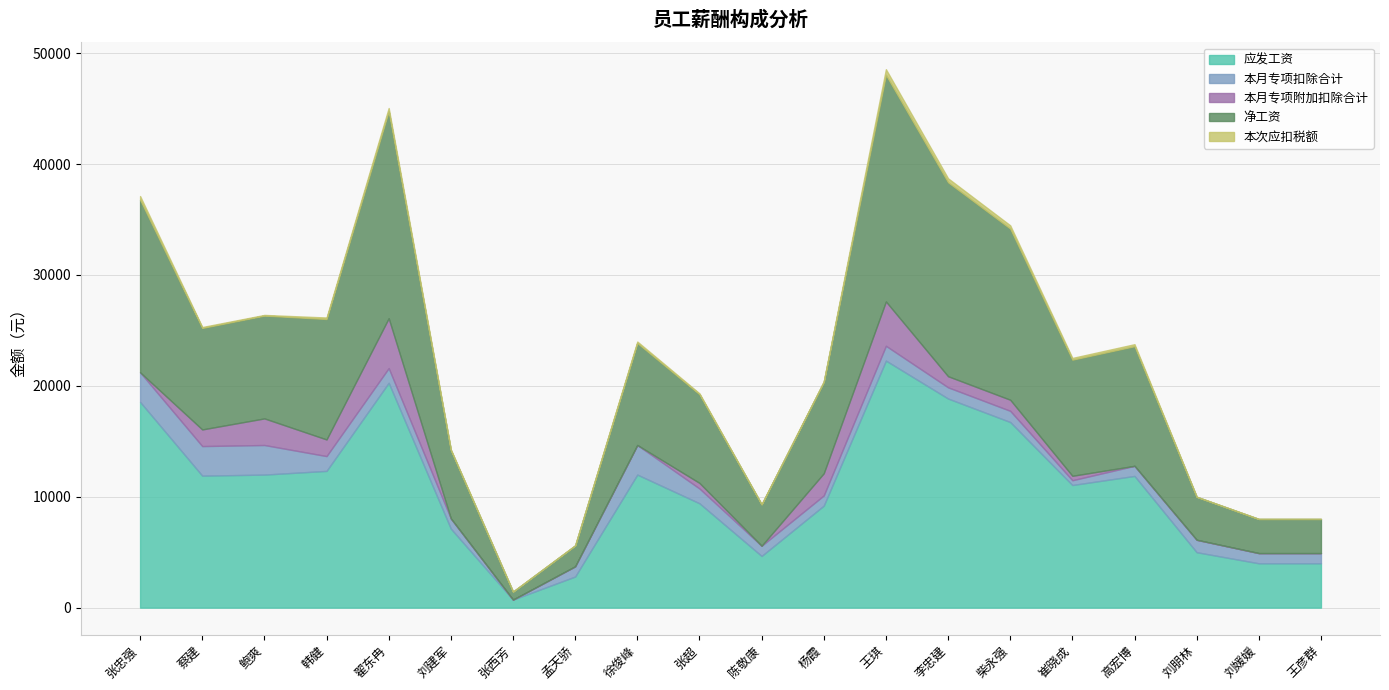

How many categories are shown in the chart?

20